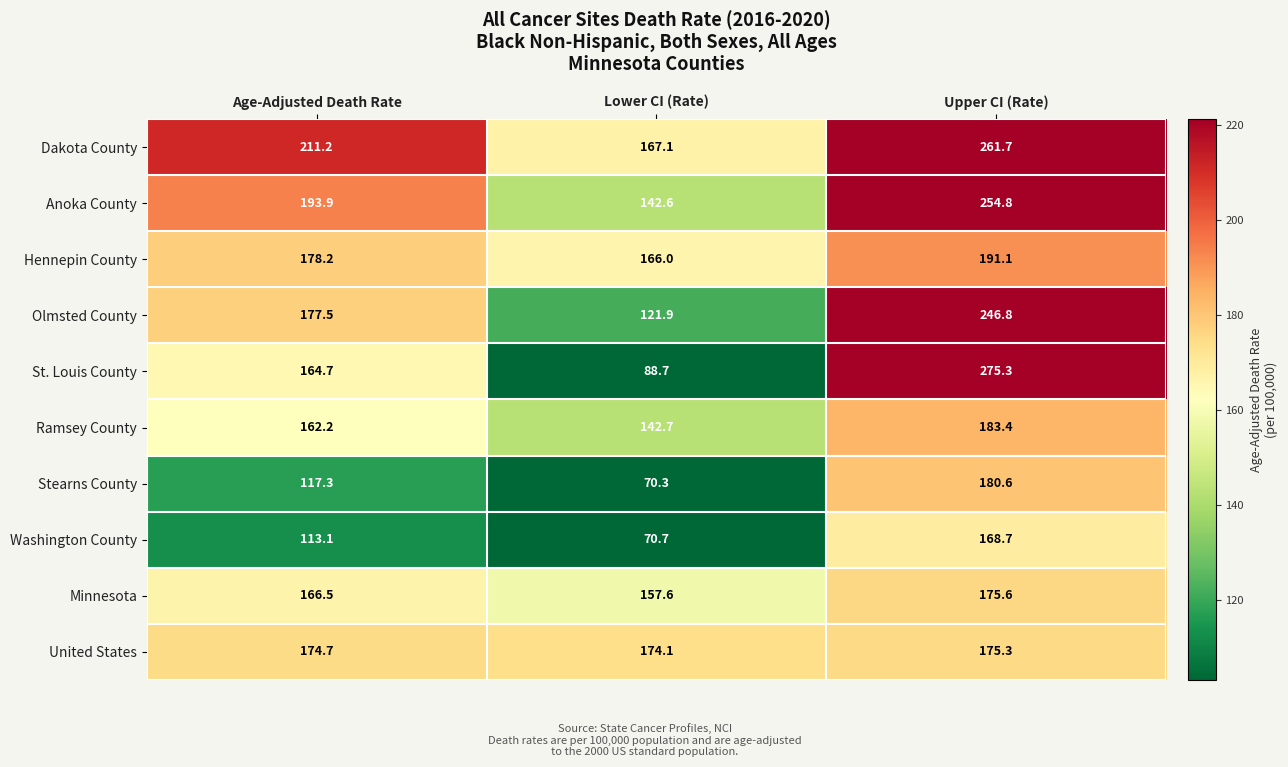

At Lower CI (Rate), list the series in order from smallest to largest.

Stearns County, Washington County, St. Louis County, Olmsted County, Anoka County, Ramsey County, Minnesota, Hennepin County, Dakota County, United States